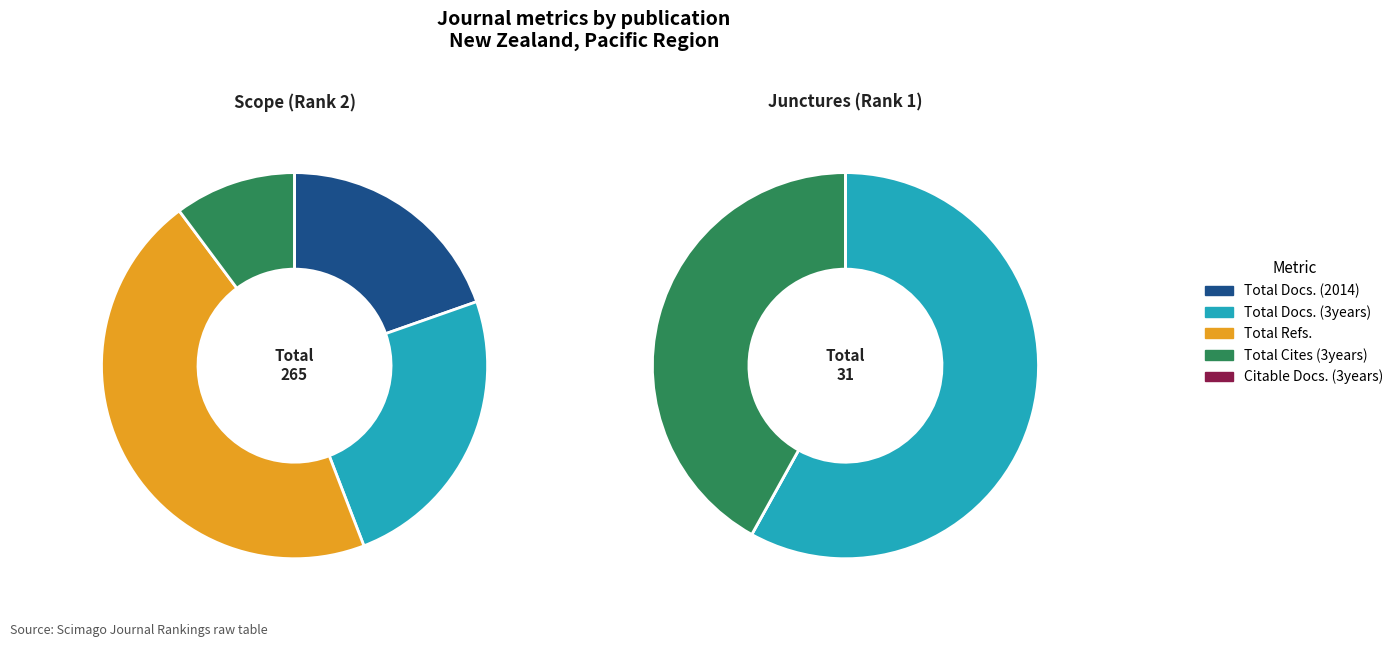

How many slices are in this pie chart?

2